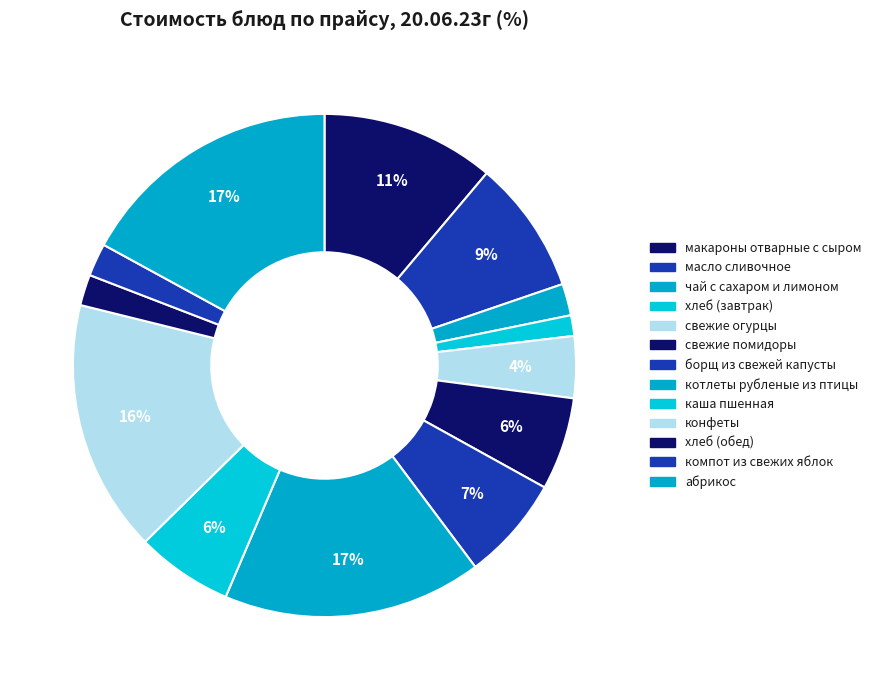

How many segments does this pie chart have?

13